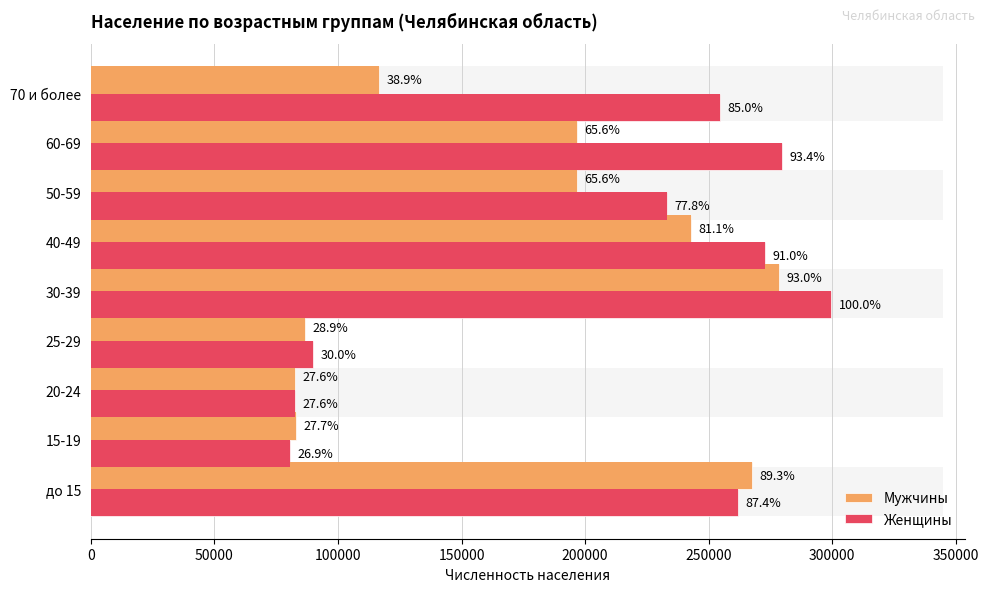

At 60-69, list the series in order from largest to smallest.

Женщины, Мужчины